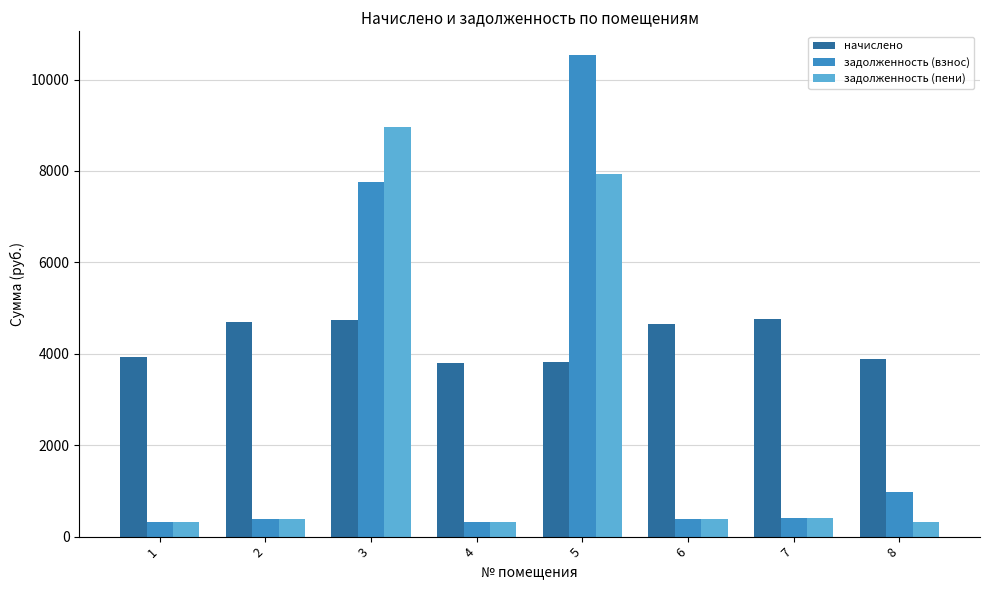

How many series are shown in this chart?

3